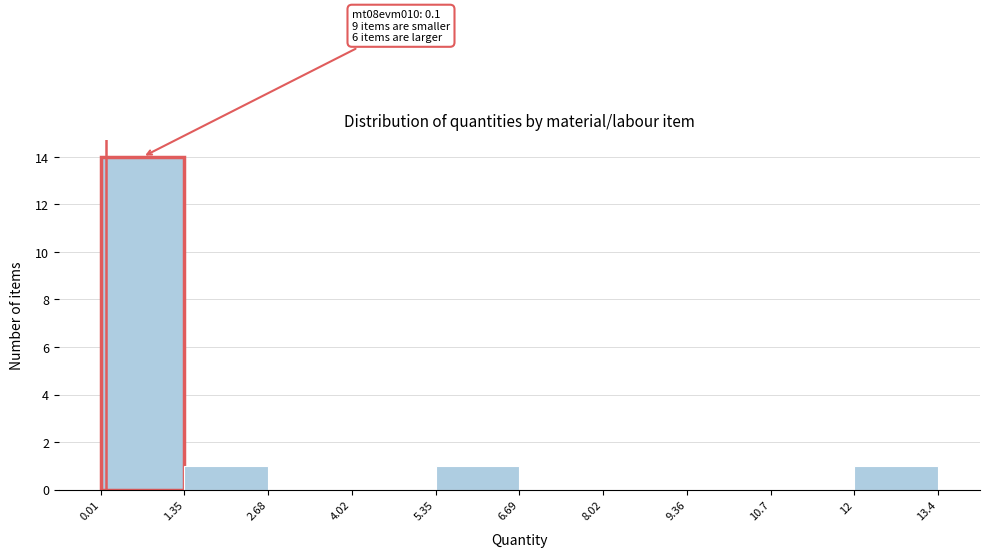

Over which range of the x-axis is the bar tallest?

0.01 to 1.35